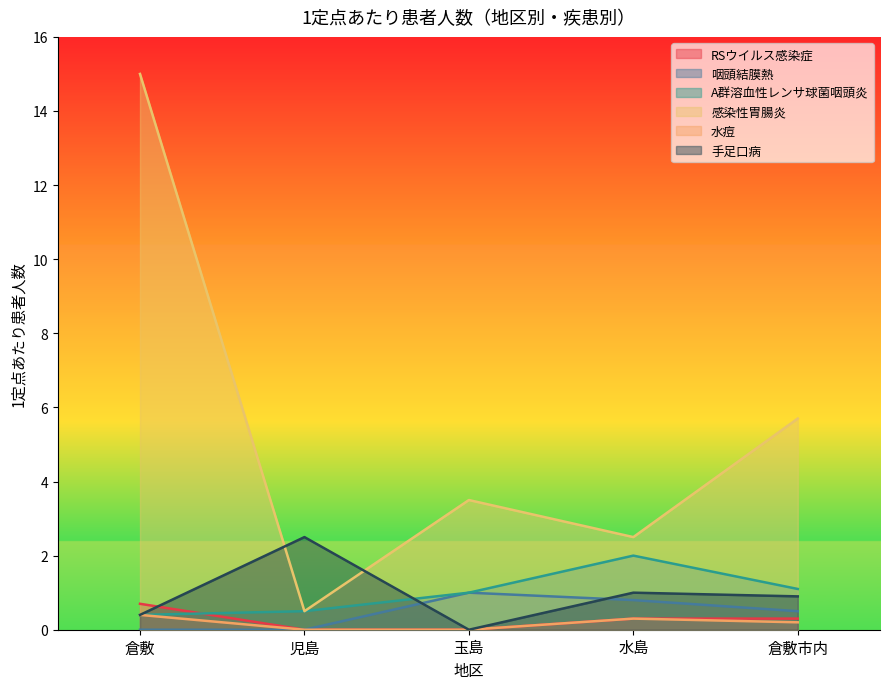

Is the value of 感染性胃腸炎 at 児島 greater than the value of 手足口病 at 水島?

No